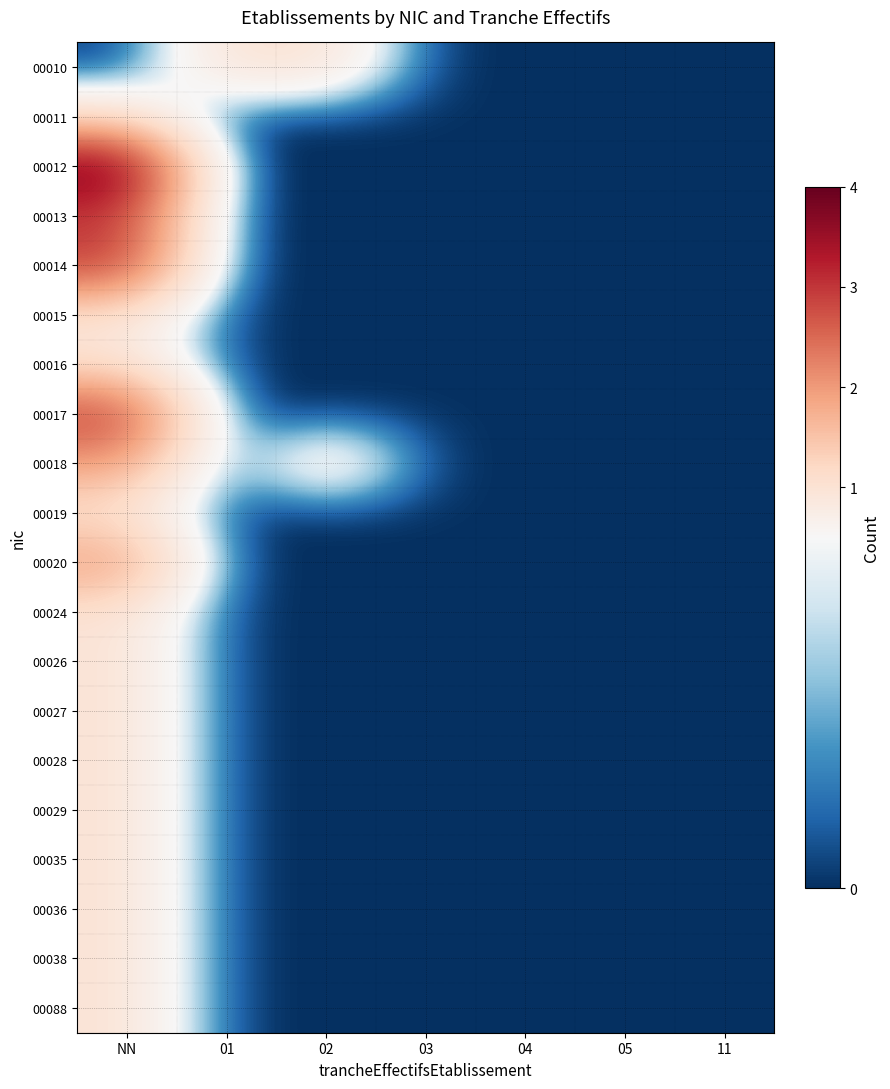

List the series in order of their peak value, highest first.

00012, 00013, 00014, 00017, 00018, 00020, 00010, 00011, 00015, 00016, 00019, 00024, 00026, 00027, 00028, 00029, 00035, 00036, 00038, 00088